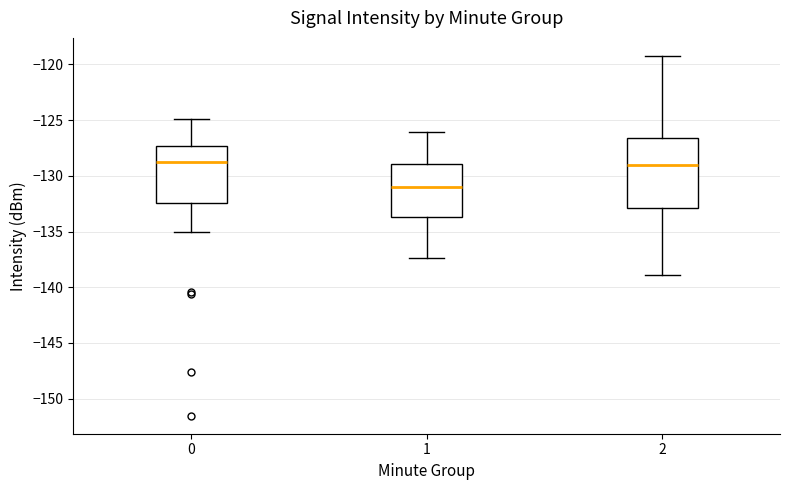

Which box has the lowest median line?

1